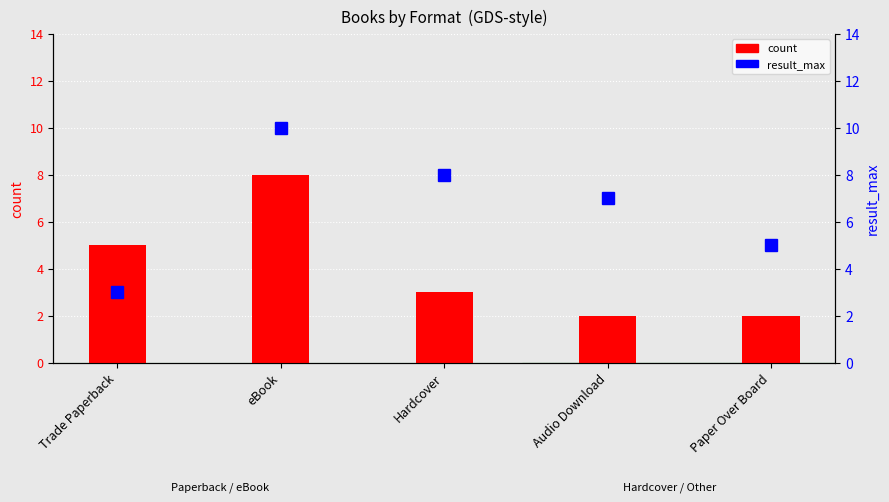

Reading right to left, list all the values displayed in this chart.

count: 2	2	3	8	5
result_max: 5	7	8	10	3